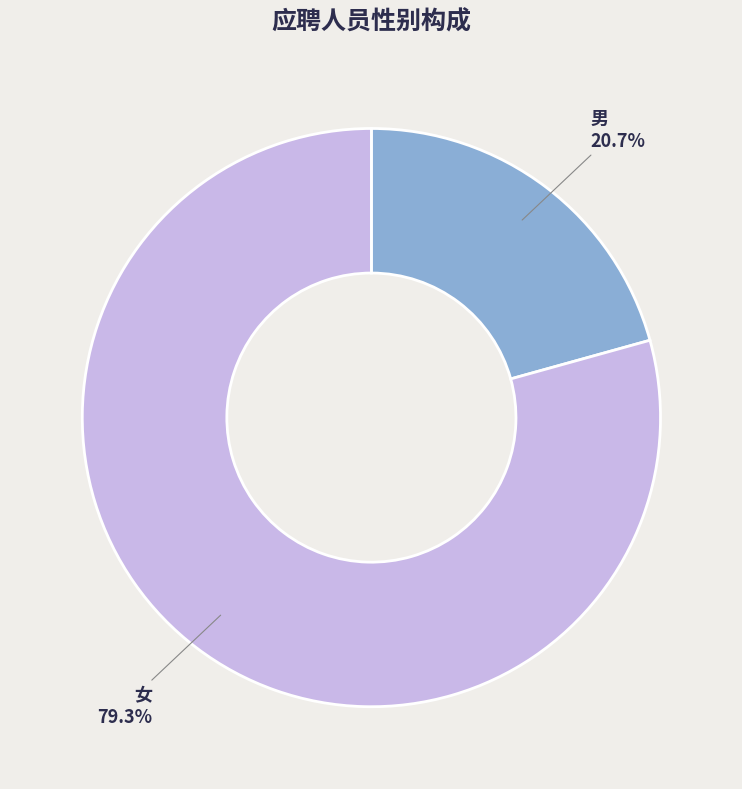

The 女 slice represents 74% of the pie. True or false?

False